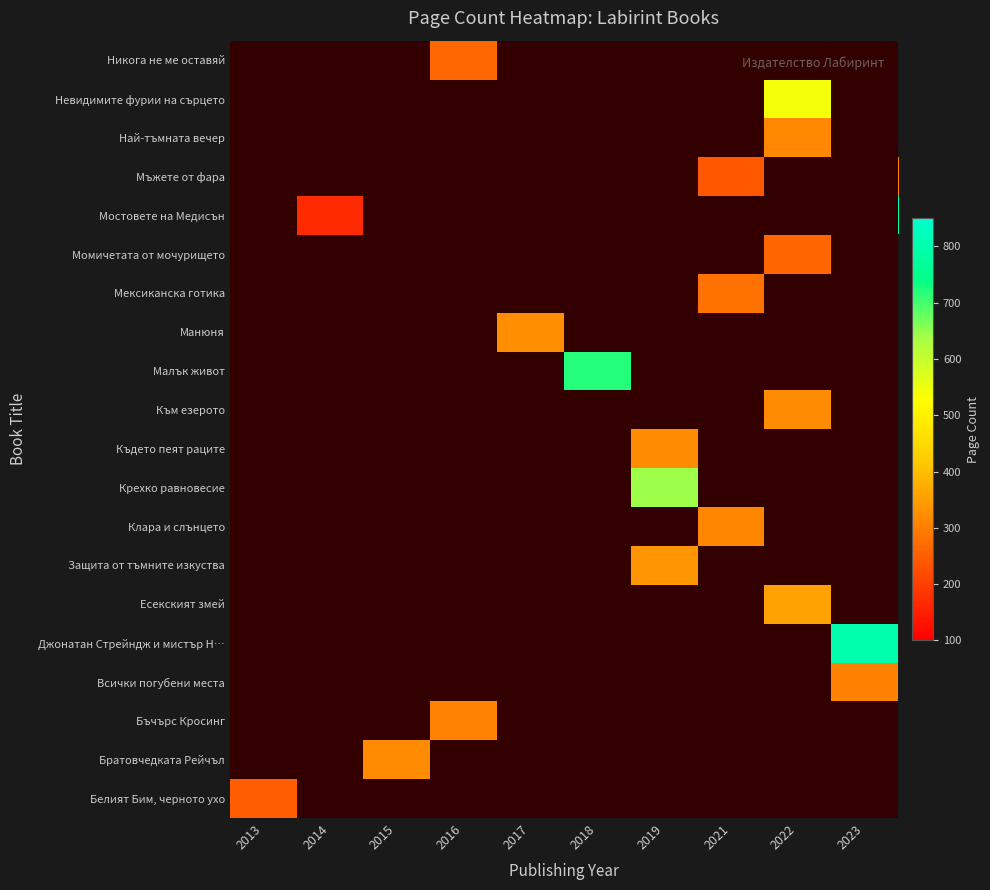

True or false: Бъчърс Кросинг has a value of 316.0 at 2022.

True